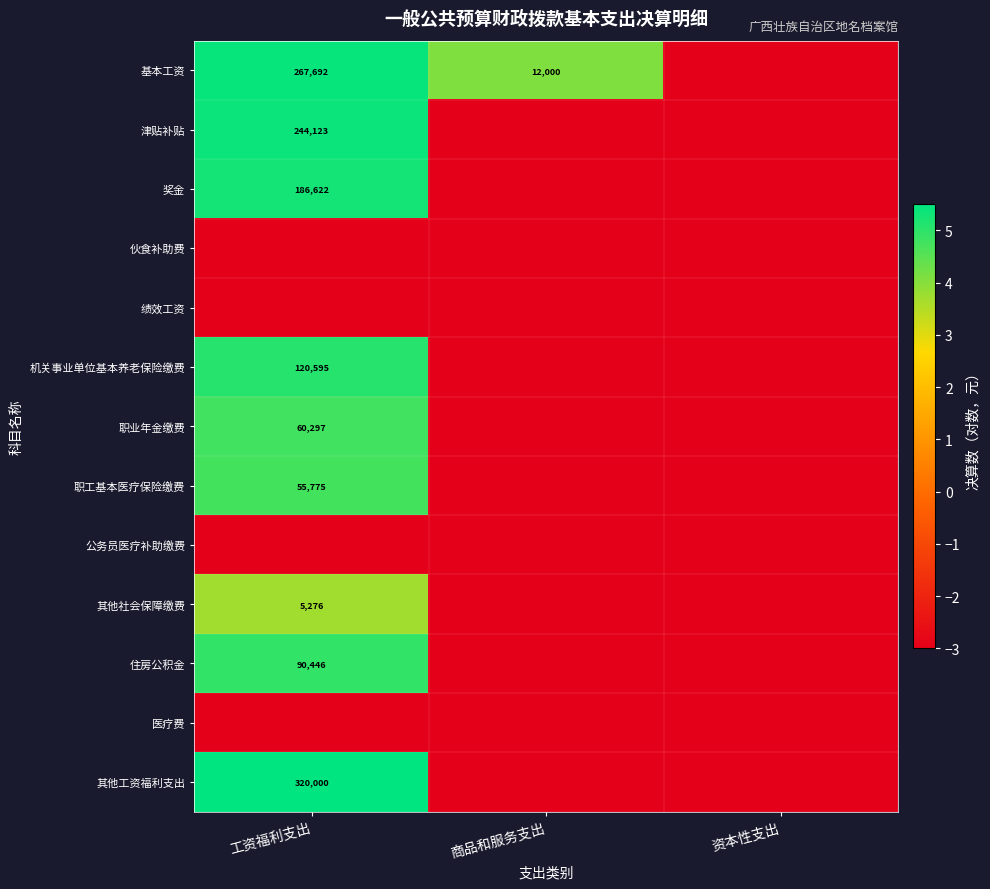

Which has a higher value, 工资福利支出 or 资本性支出?

工资福利支出